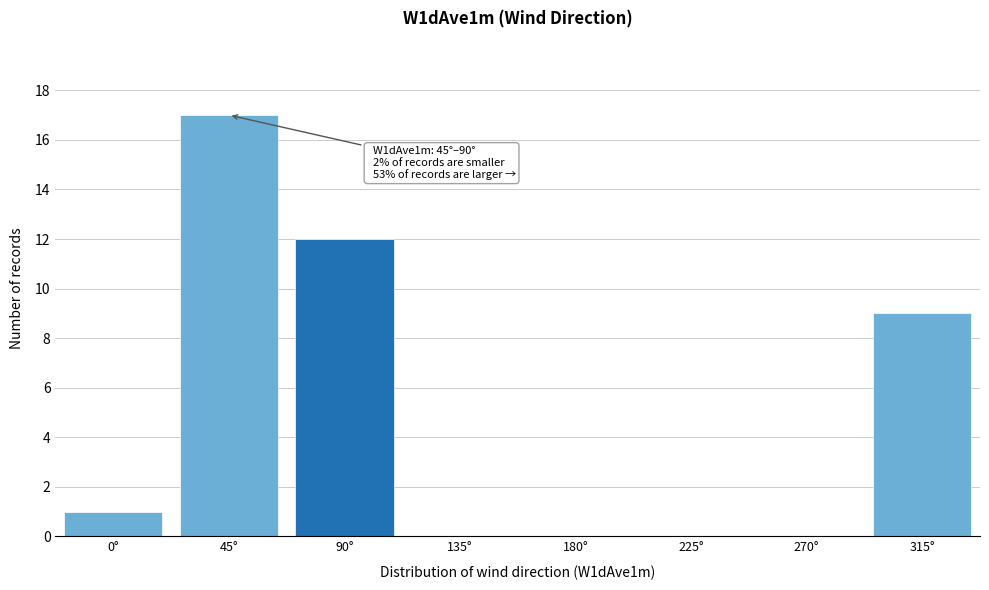

Reading right to left, list all the values displayed in this chart.

315°=9	270°=0	225°=0	180°=0	135°=0	90°=12	45°=17	0°=1